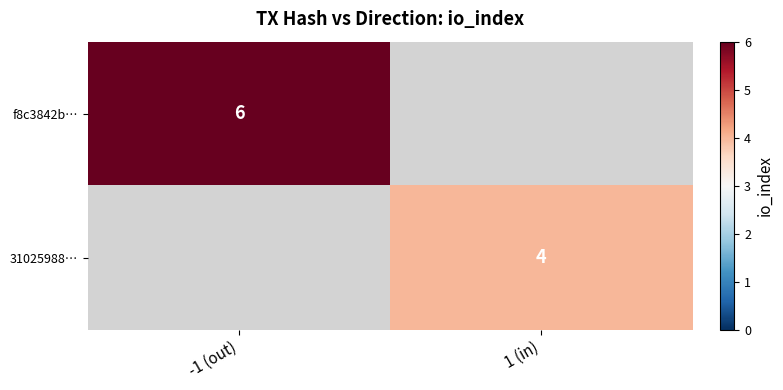

Is the value of f8c3842b… at -1 (out) greater than the value of 31025988… at 1 (in)?

Yes